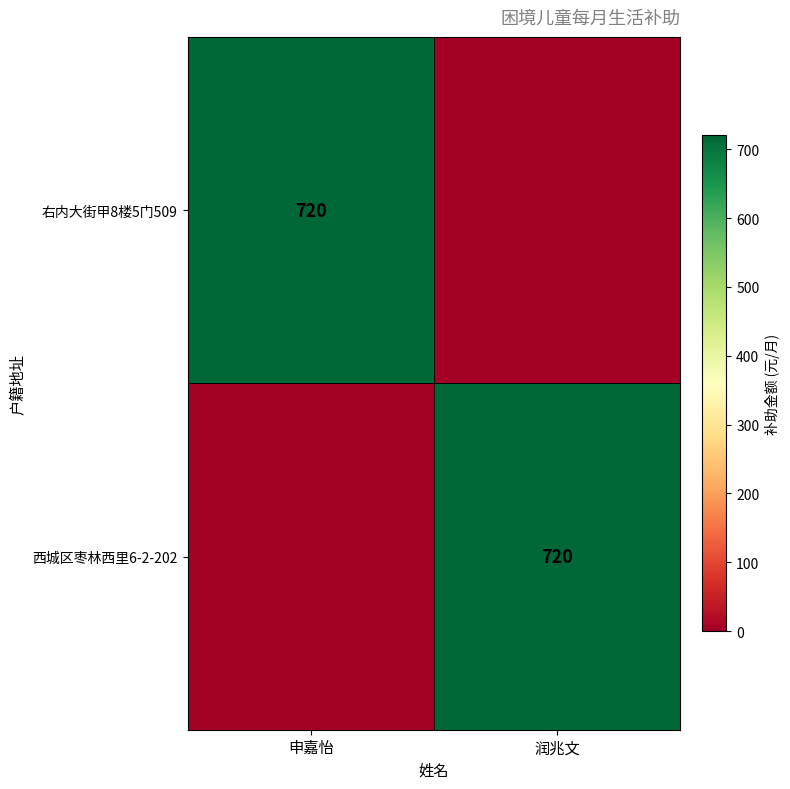

Which has a higher value, 润兆文 or 申嘉怡?

申嘉怡